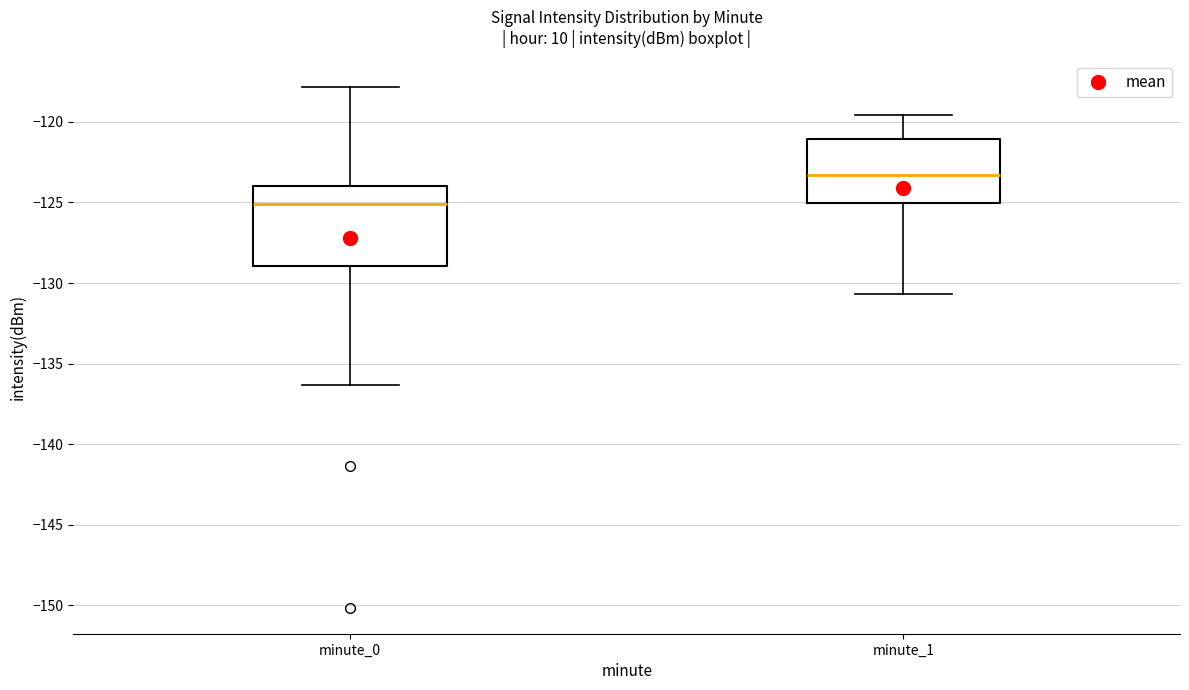

Reading left to right, transcribe this box plot: for each box, give where its median line is, the range the box spans, and where its two whiskers end, as read against the y-axis. The values are not printed on the chart, so give them approximately, as read against the axis.

minute_0: median -125.0, box -129.0 to -124.0, whiskers -136.5 to -118.0
minute_1: median -123.5, box -125.0 to -121.0, whiskers -130.5 to -119.5